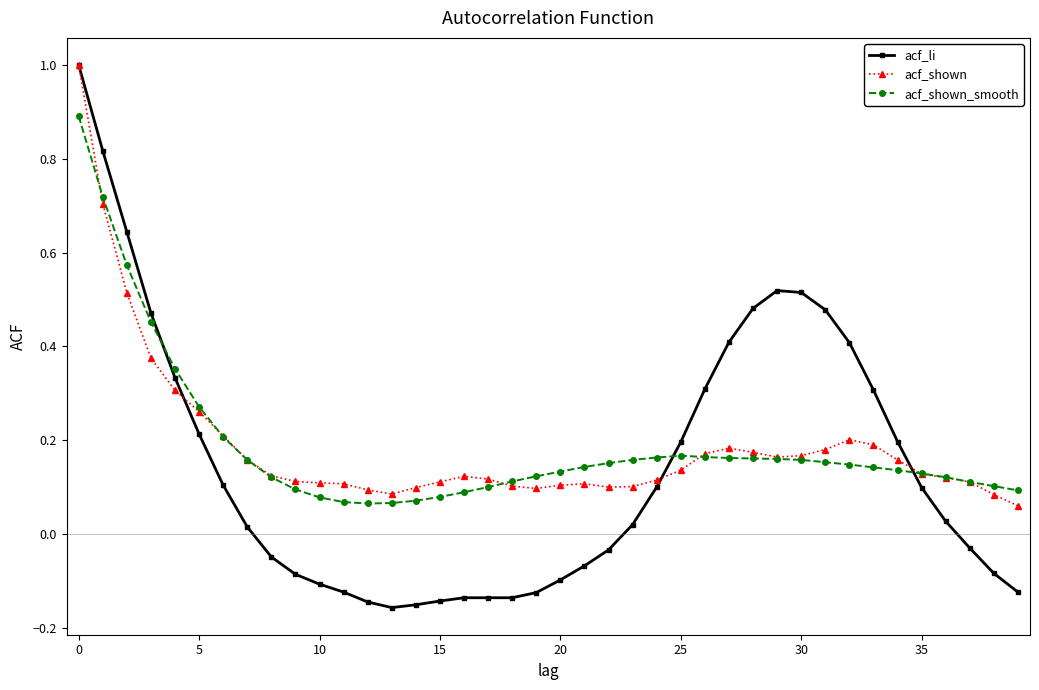

Which series has the largest range (max minus min)?

acf_li